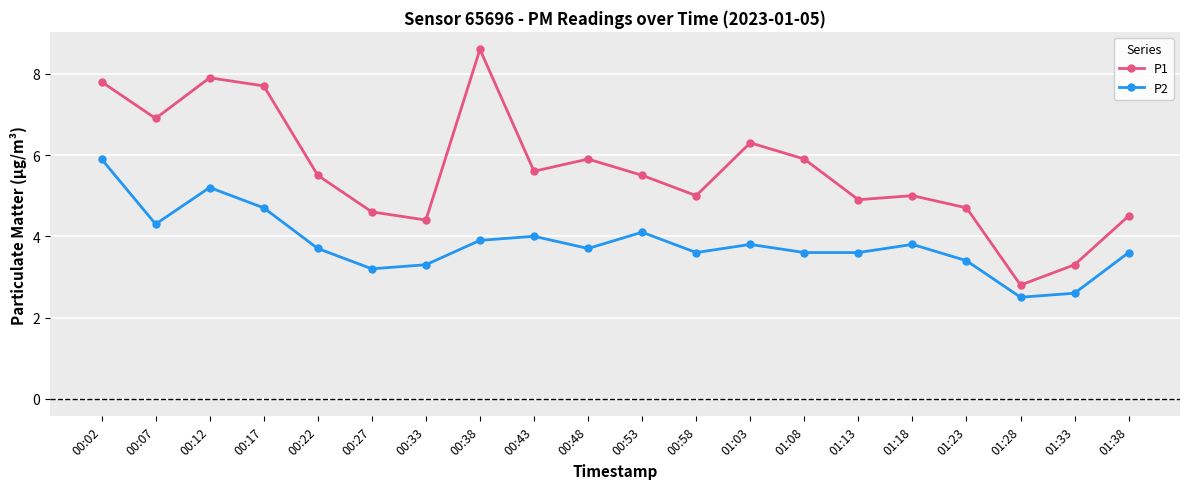

Reading left to right, transcribe all the data shown in this chart.

P1: 00:02=7.8	00:07=6.9	00:12=7.9	00:17=7.7	00:22=5.5	00:27=4.6	00:33=4.4	00:38=8.6	00:43=5.6	00:48=5.9	00:53=5.5	00:58=5.0	01:03=6.3	01:08=5.9	01:13=4.9	01:18=5.0	01:23=4.7	01:28=2.8	01:33=3.3	01:38=4.5
P2: 00:02=5.9	00:07=4.3	00:12=5.2	00:17=4.7	00:22=3.7	00:27=3.2	00:33=3.3	00:38=3.9	00:43=4.0	00:48=3.7	00:53=4.1	00:58=3.6	01:03=3.8	01:08=3.6	01:13=3.6	01:18=3.8	01:23=3.4	01:28=2.5	01:33=2.6	01:38=3.6